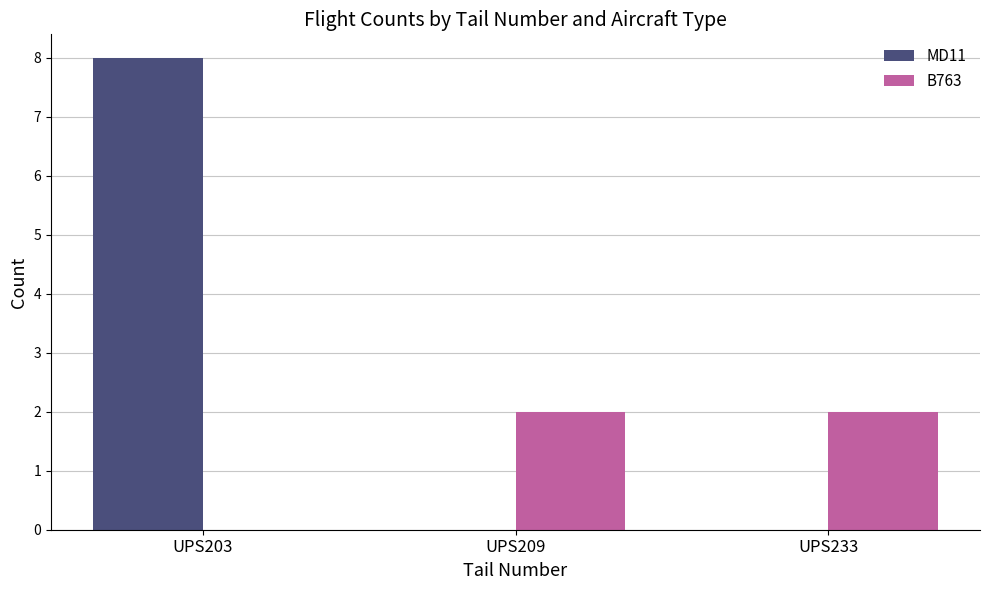

Is it true that B763 equals 2 at UPS209?

True